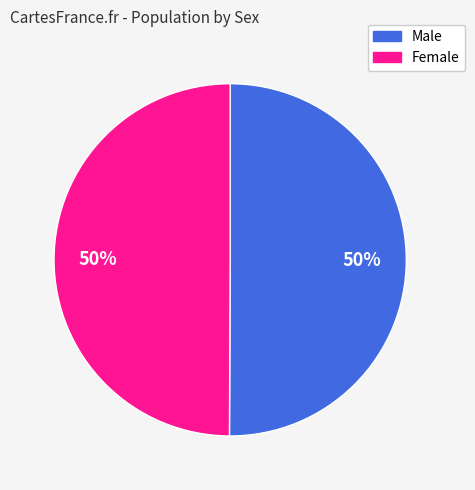

To the nearest percent, what percentage of the pie is Male?

50%